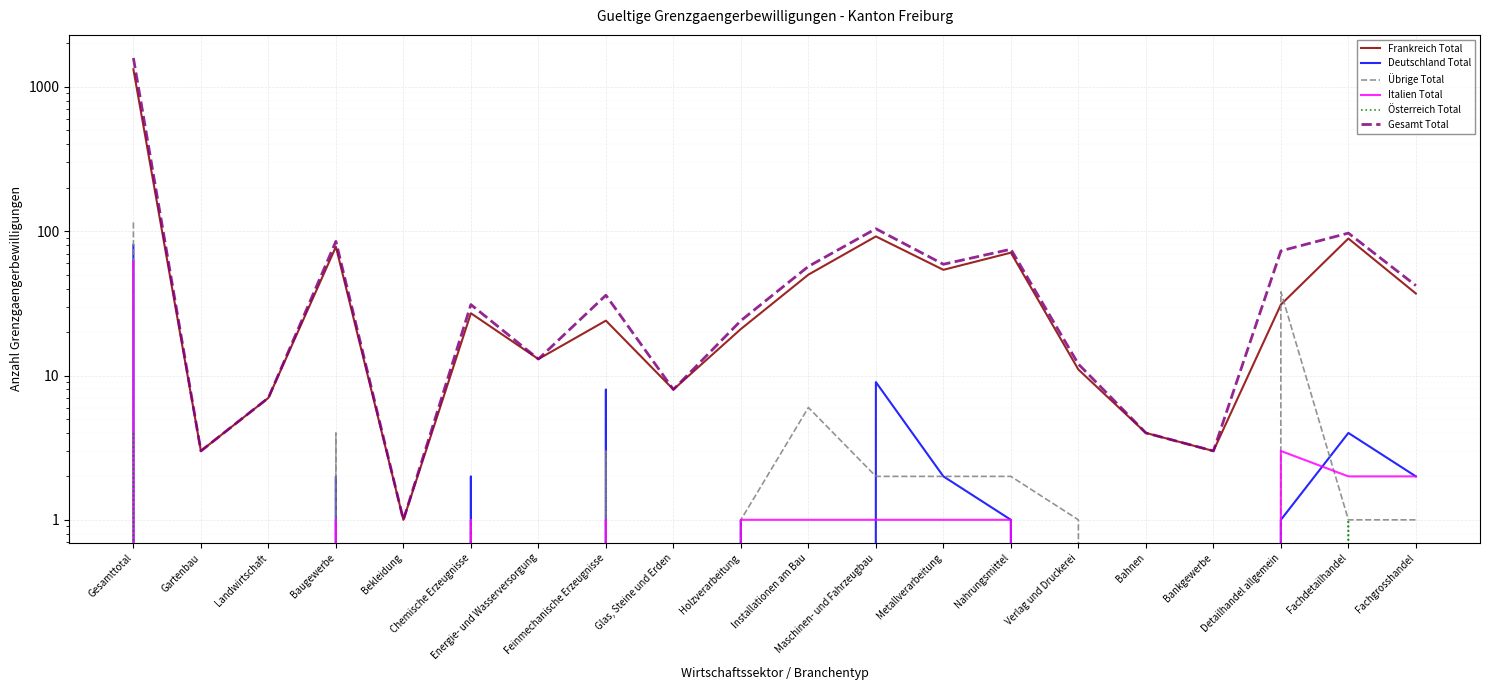

True or false: Deutschland Total has a value of 1 at Nahrungsmittel.

True